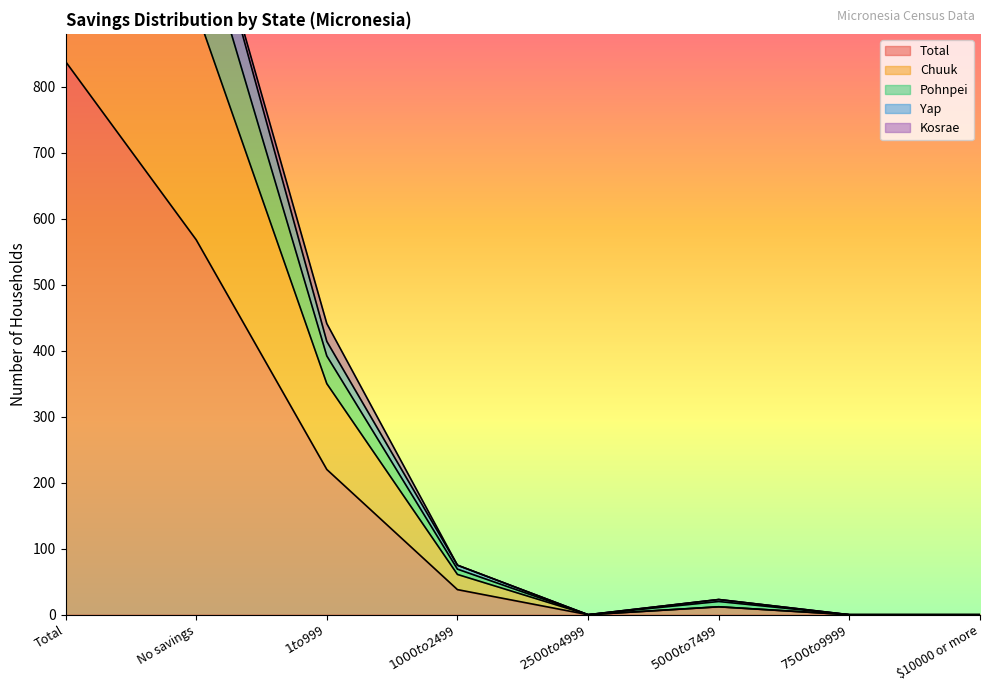

At which category does Total reach its first local peak?

$5000 to $7499